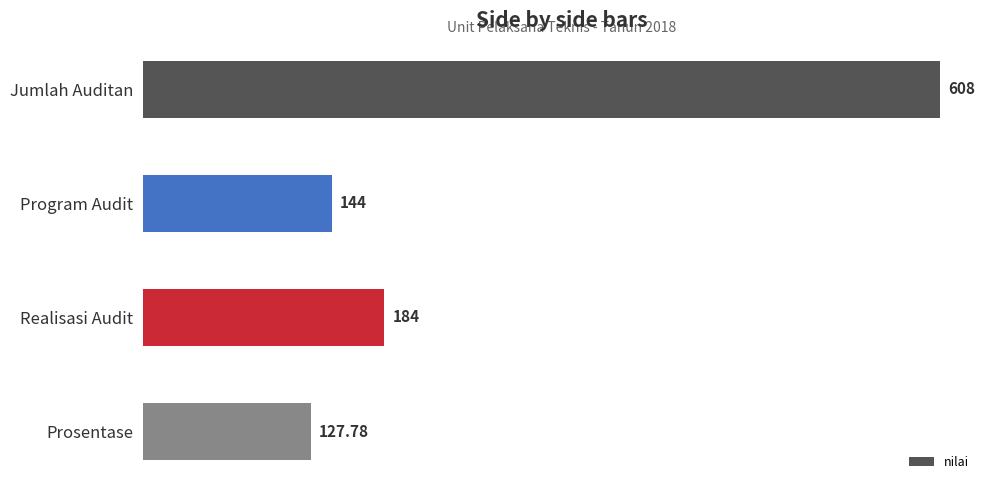

Which has a higher value, Jumlah Auditan or Prosentase?

Jumlah Auditan